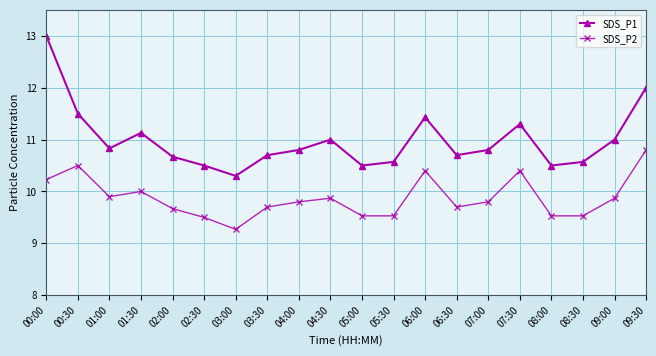

What is the difference between the maximum and second lowest values in the SDS_P2 series?

1.3